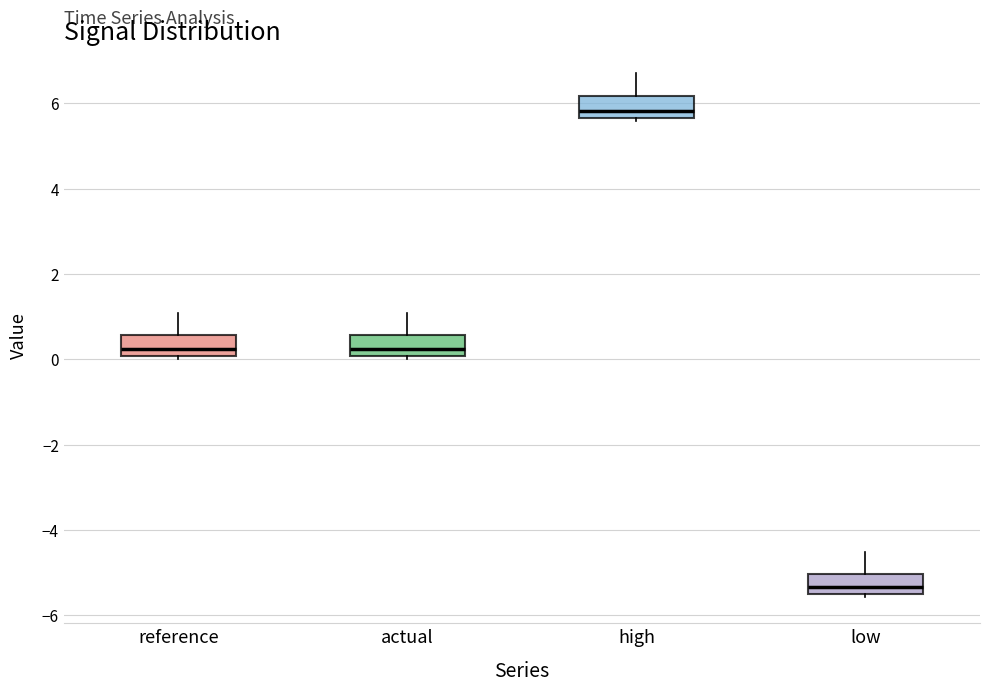

Reading left to right, read every box against the y-axis: the position of its median line, the range the box covers, and the ends of its whiskers. The values are not printed on the chart, so give them approximately, as read against the axis.

reference: median 0.2, box 0.0 to 0.6, whiskers 0.0 (just below the box's lower edge) to 1.0
actual: median 0.2, box 0.0 to 0.6, whiskers 0.0 (just below the box's lower edge) to 1.0
high: median 5.8, box 5.6 to 6.2, whiskers 5.6 (just below the box's lower edge) to 6.8
low: median -5.4, box -5.6 to -5.0, whiskers -5.6 (just below the box's lower edge) to -4.6